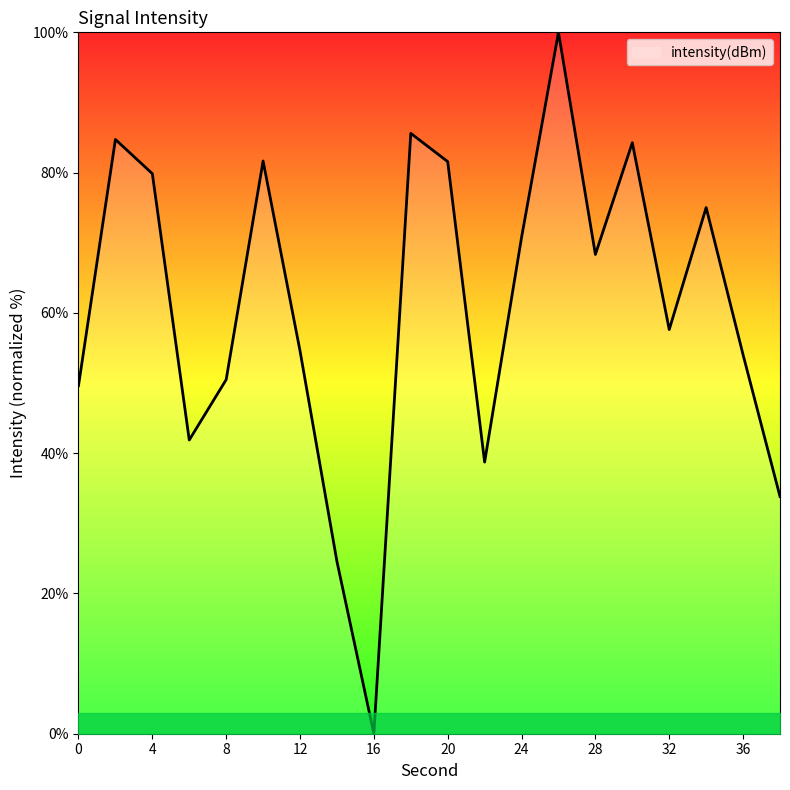

What is the greatest value displayed?

100.0